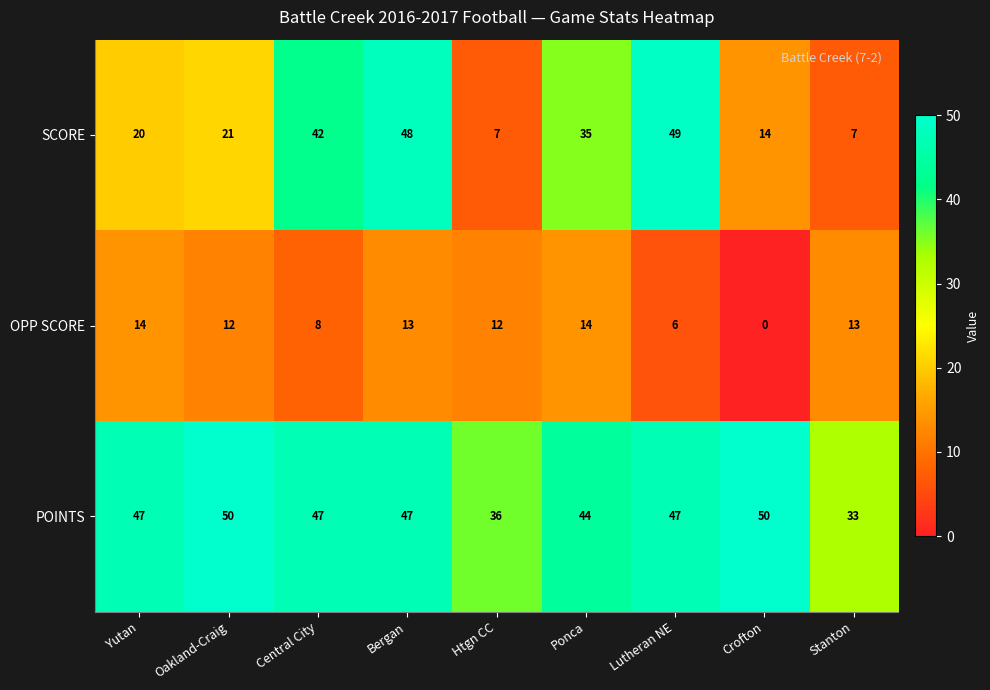

Count the number of categories in the chart.

9